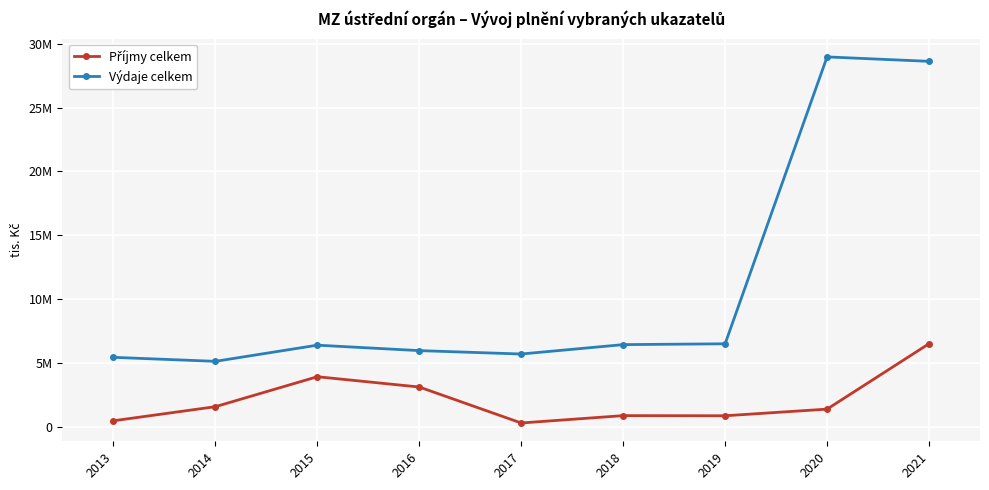

Rank the series by their maximum value, from lowest to highest.

Příjmy celkem, Výdaje celkem